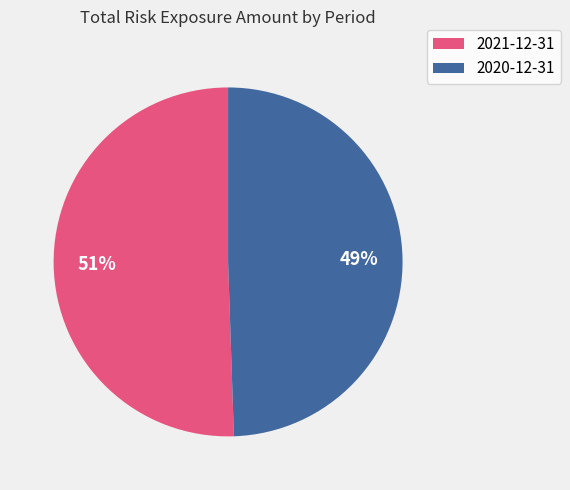

What percentage is the 2021-12-31 slice, to the nearest percent?

51%